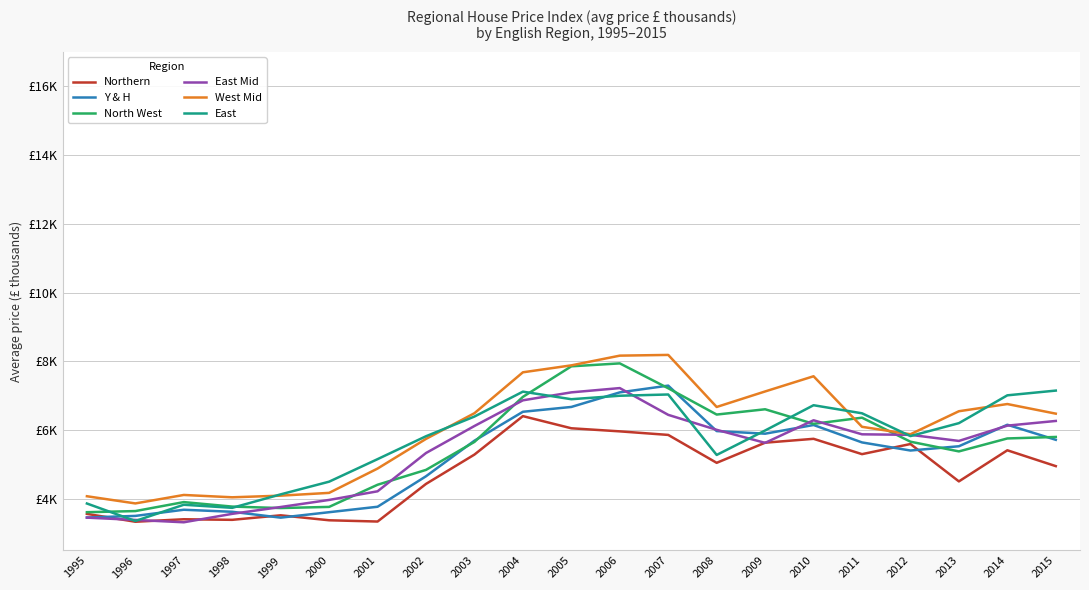

Rank the categories by West Mid value from lowest to highest.

1996, 1998, 1995, 1999, 1997, 2000, 2001, 2002, 2012, 2011, 2015, 2003, 2013, 2008, 2014, 2009, 2010, 2004, 2005, 2006, 2007